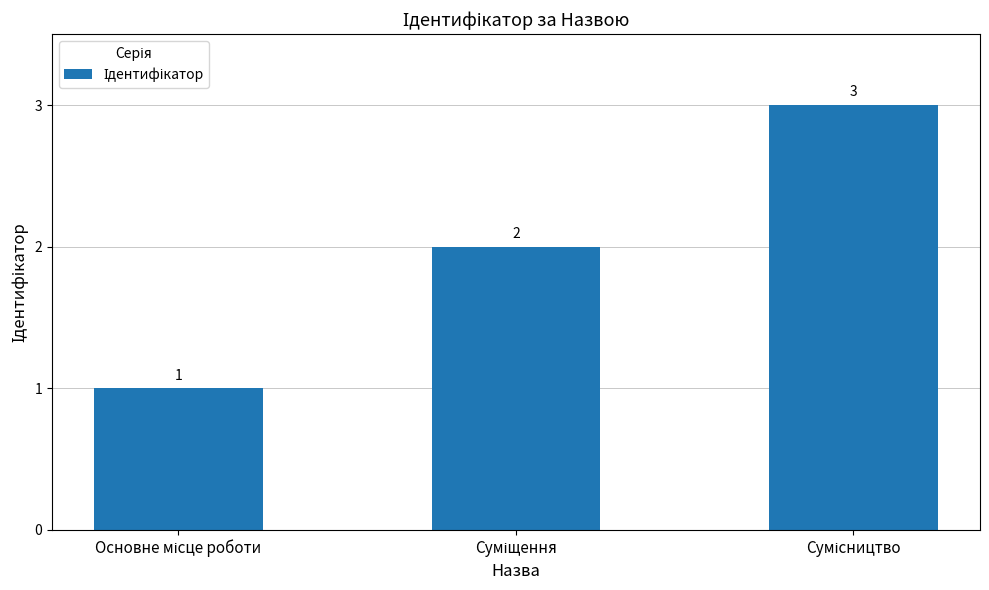

Reading right to left, transcribe all the data shown in this chart.

3	2	1